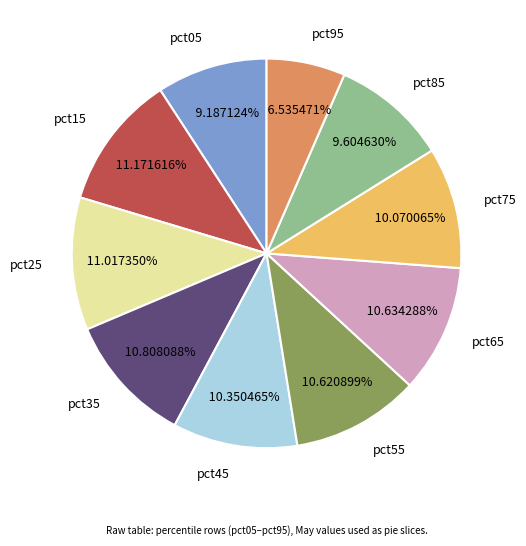

To the nearest percent, what percentage of the pie is pct05?

9%